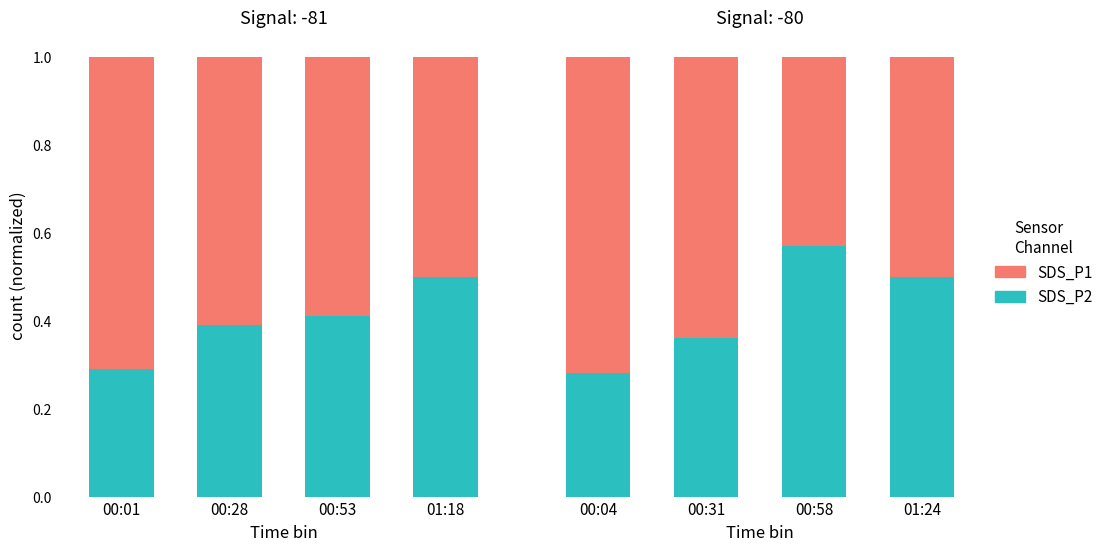

What is the smallest value displayed?

0.3